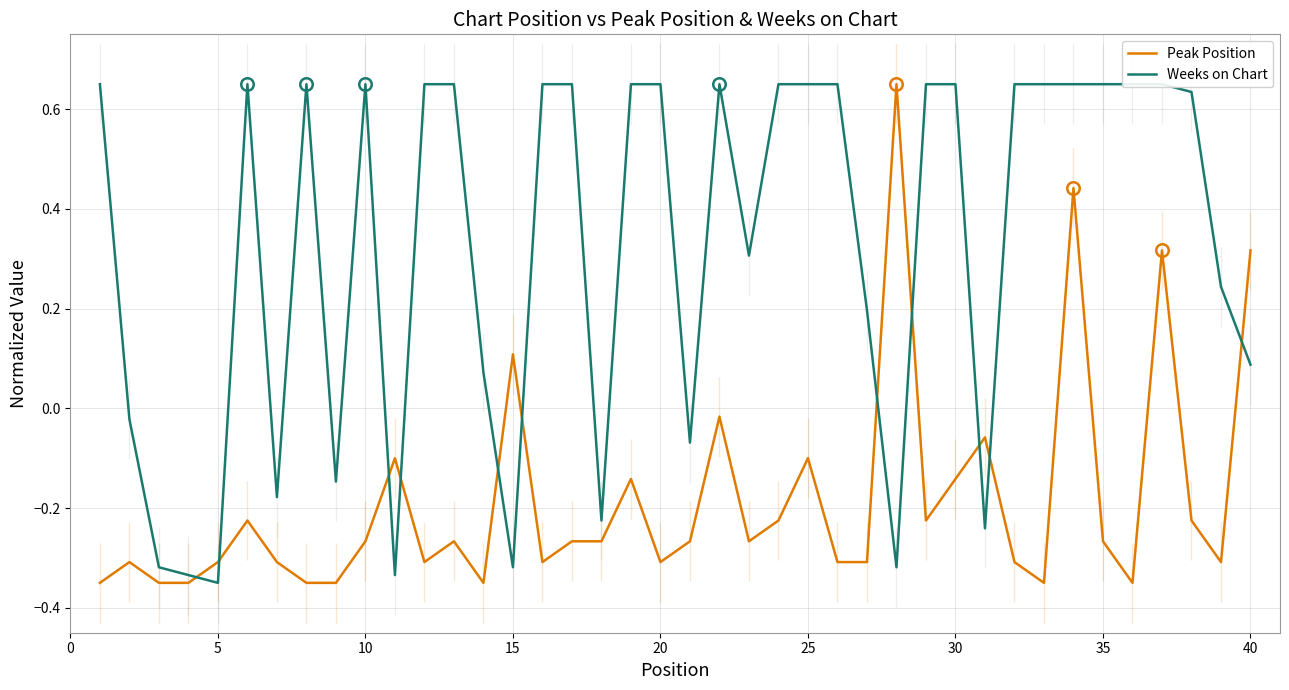

Rank the series by their average value, from lowest to highest.

Peak Position, Weeks on Chart